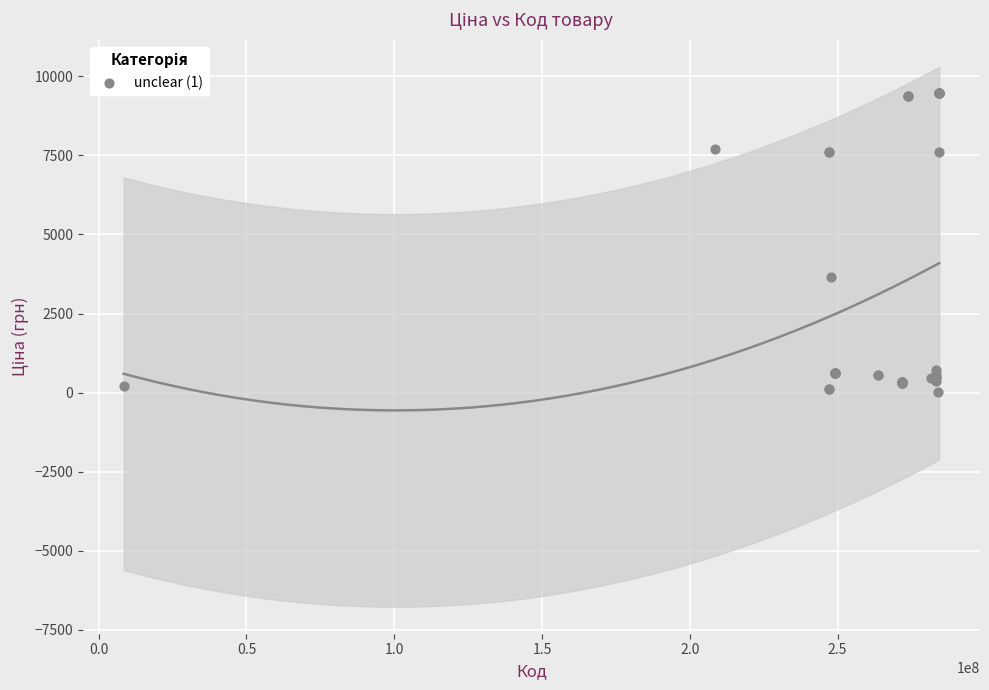

What Y value in the scatter plot is closest to 4756?

3646.5